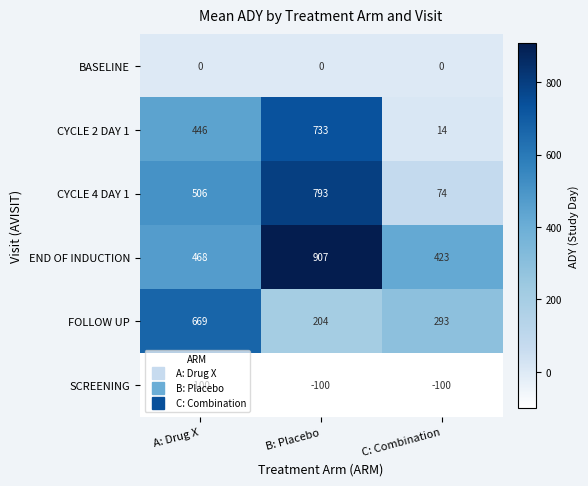

What is the spread (max minus min) of values at A: Drug X?

769